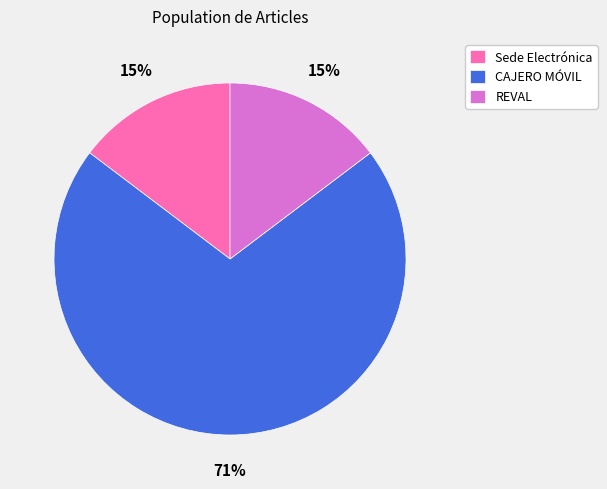

To the nearest percent, what percentage of the pie is Sede Electrónica?

15%